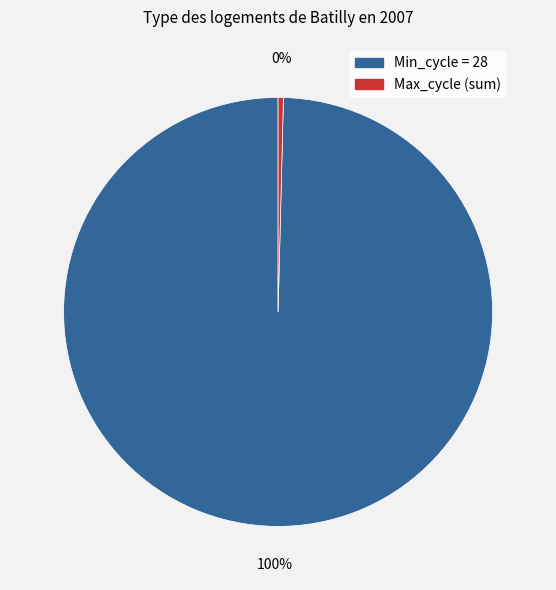

Is there a majority slice in this chart?

Yes